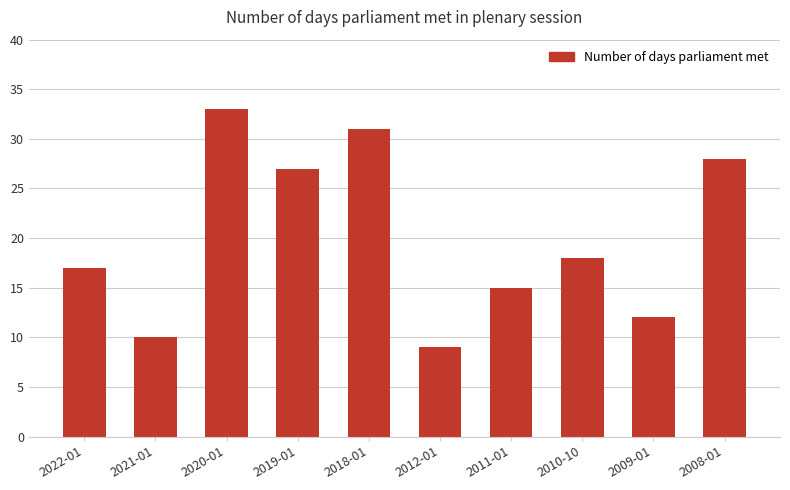

What is the label of the 8th bar from the right?

2020-01